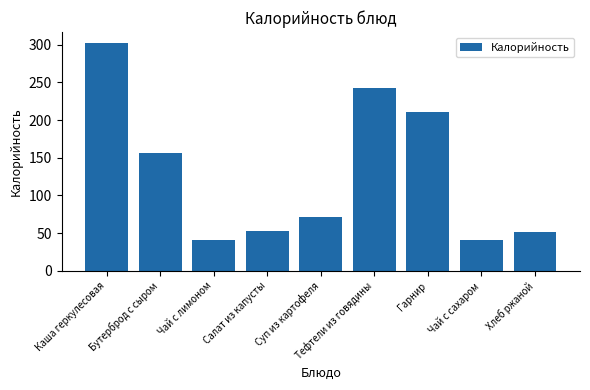

Approximately how many times larger is the value at Хлеб ржаной compared to Бутерброд с сыром?

0.3